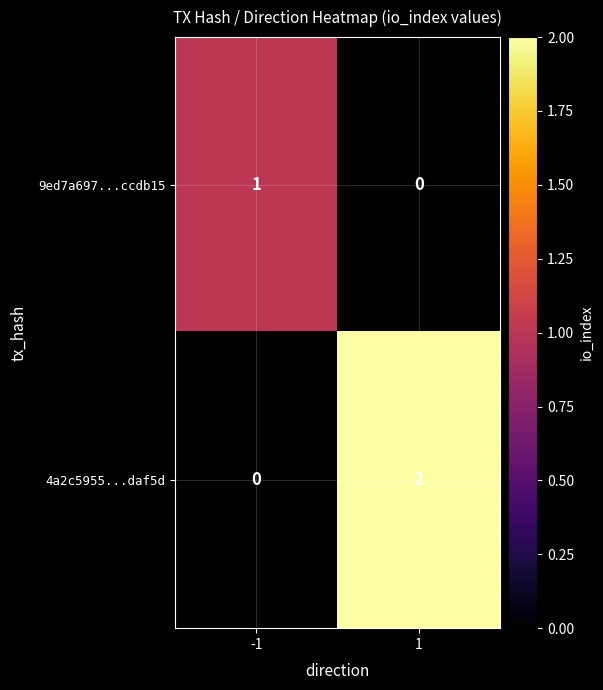

What is the spread (max minus min) of values at -1?

1